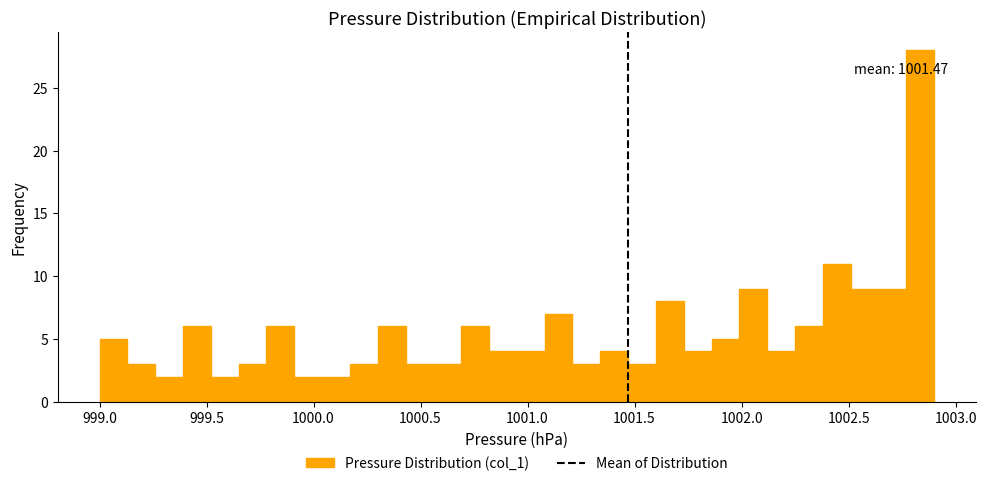

Read against the x-axis, roughly where is the centre of the tallest bar?

1002.85